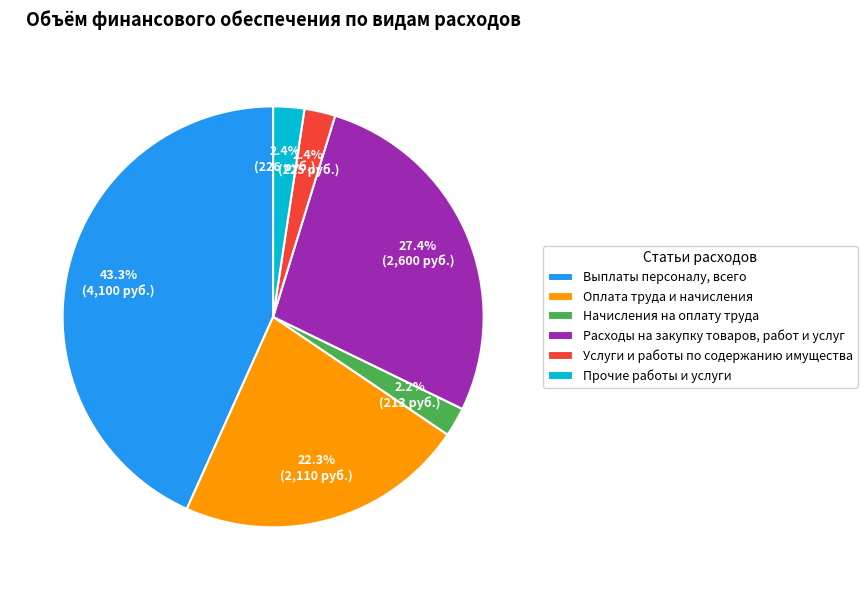

To the nearest percent, what portion does Начисления на оплату труда represent?

2%